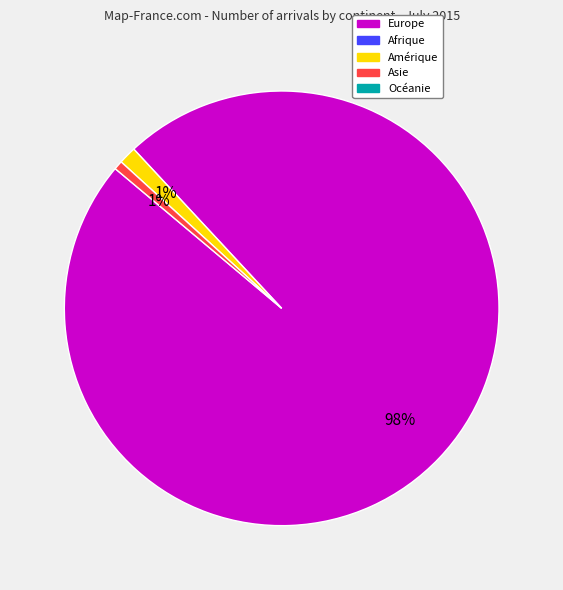

To the nearest percent, what is the difference between the largest and smallest slice percentages?

97%